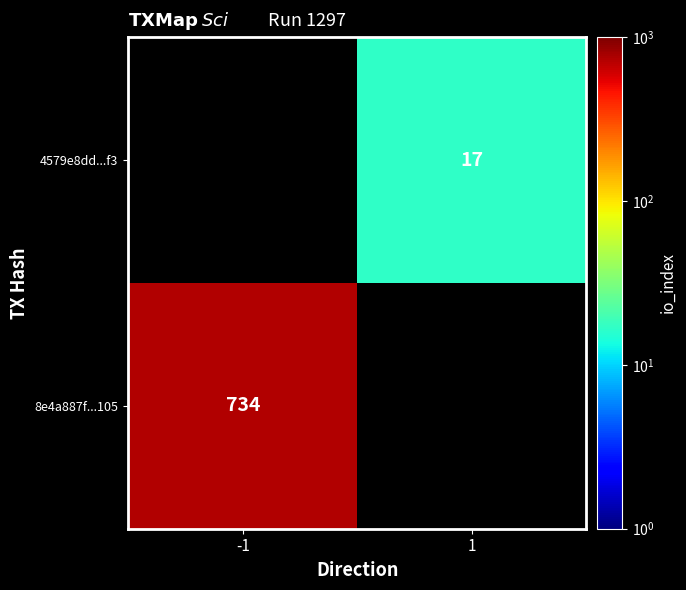

Is it true that 8e4a887f...105 equals 331 at -1?

False